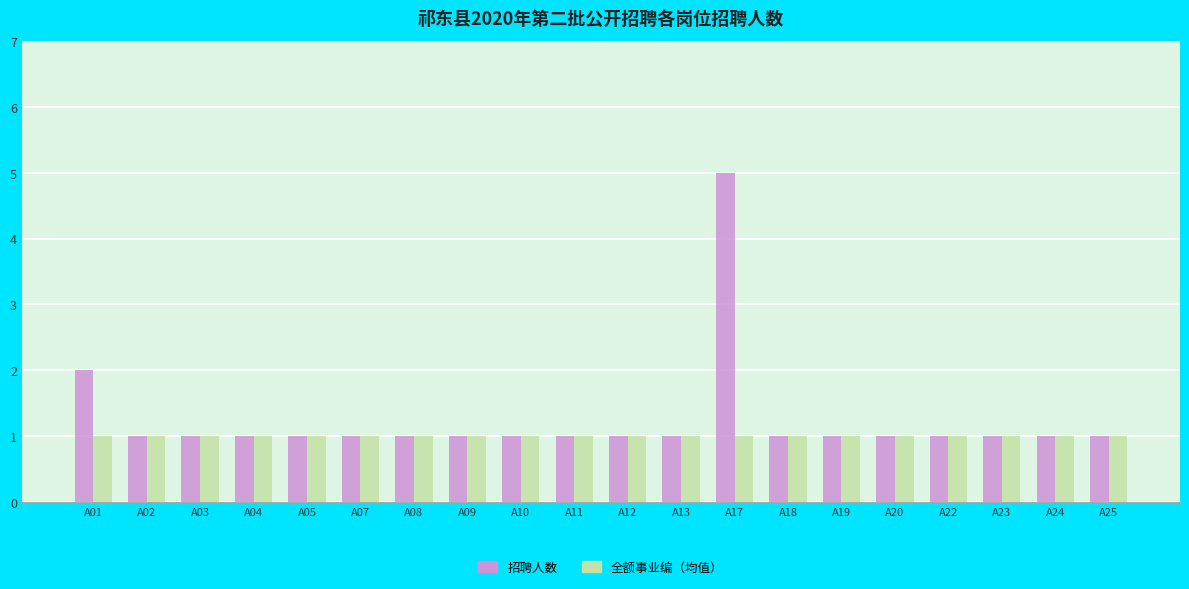

What is the sum of all 全额事业编（均值） values?

20